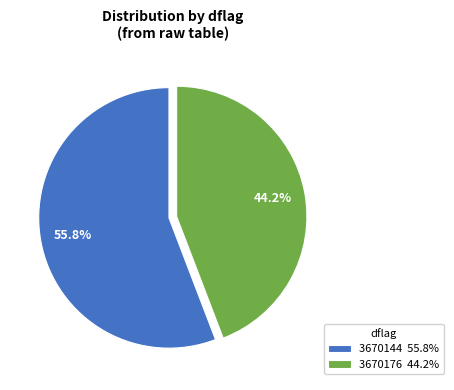

Which has a higher value, 3670176 44.2% or 3670144 55.8%?

3670144 55.8%